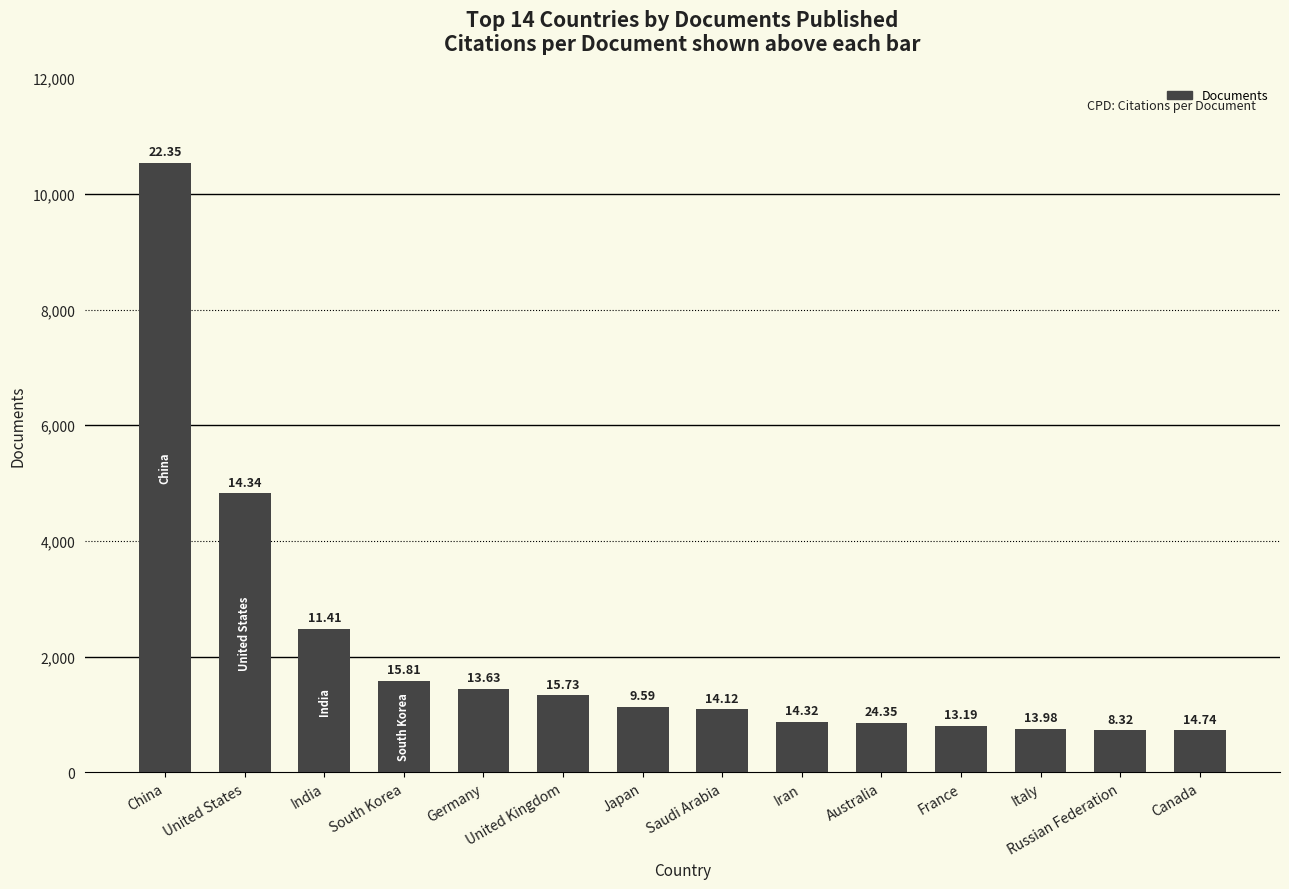

Are the bars horizontal?

No